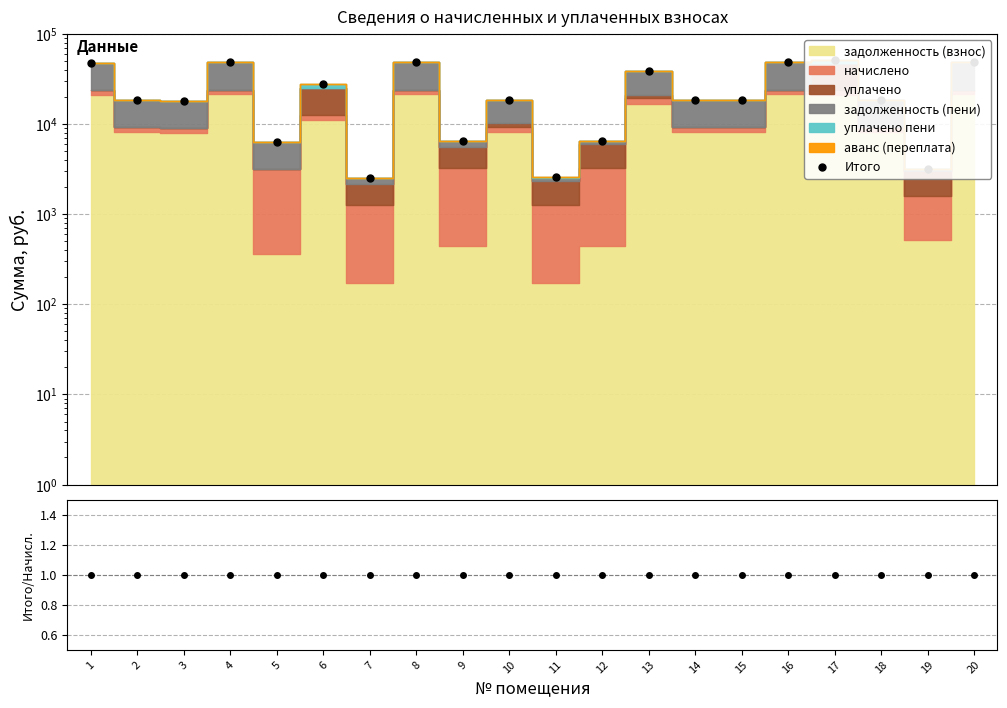

List the labels in order of Ratio value, smallest first.

7, 5, 11, 19, 9, 12, 3, 2, 14, 18, 15, 10, 1, 4, 8, 16, 20, 13, 6, 17